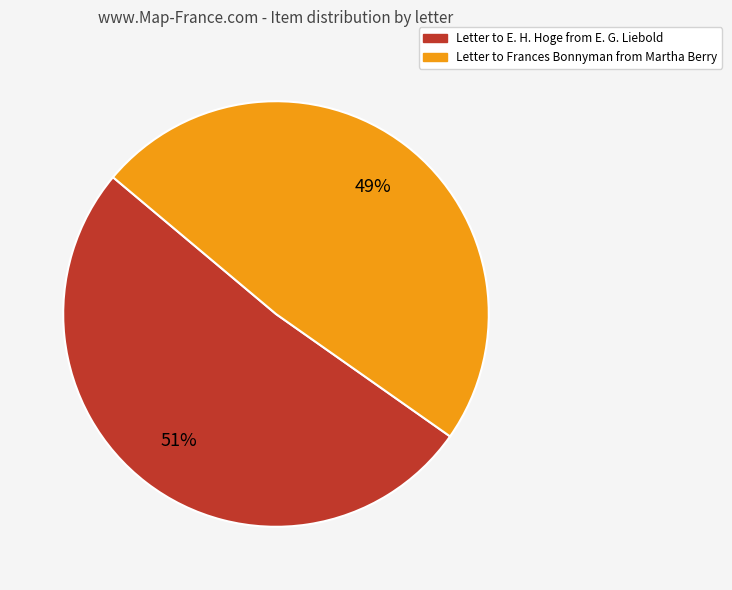

Which has a higher value, Letter to E. H. Hoge from E. G. Liebold or Letter to Frances Bonnyman from Martha Berry?

Letter to E. H. Hoge from E. G. Liebold